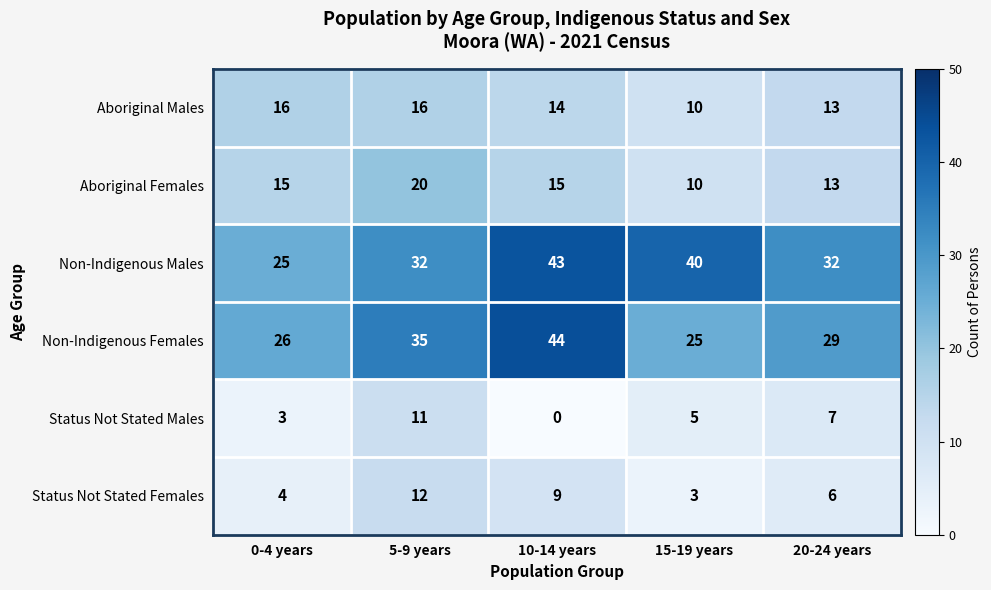

List the series in order of their peak value, highest first.

Non-Indigenous Females, Non-Indigenous Males, Aboriginal Females, Aboriginal Males, Status Not Stated Females, Status Not Stated Males